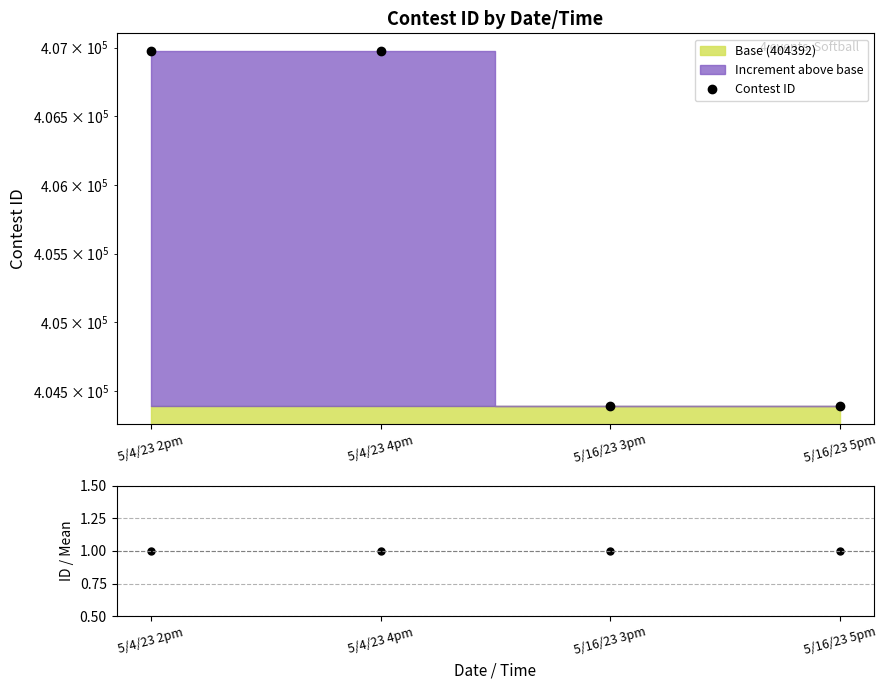

Rank the series at 5/16/23 5pm from highest to lowest value.

Contest ID, ID / Mean